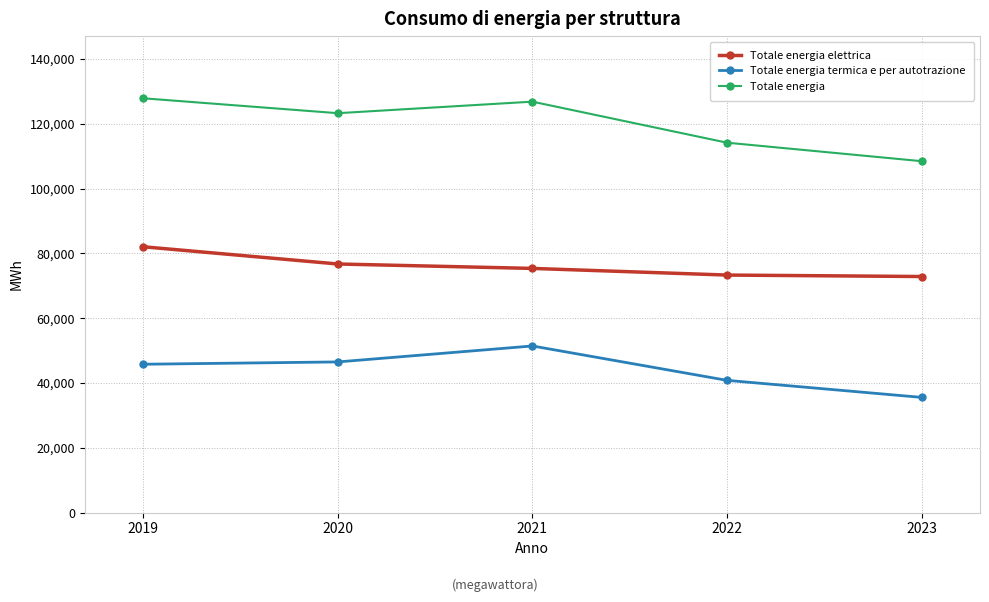

What is the difference between the maximum and second lowest values in the Totale energia termica e per autotrazione series?

10607